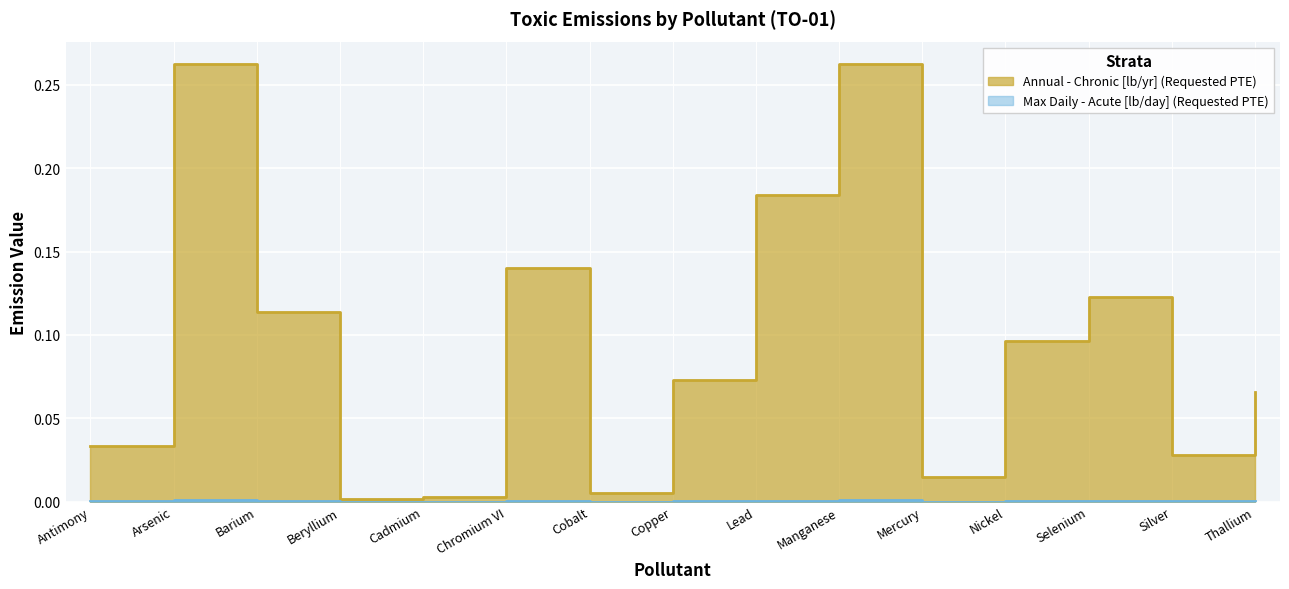

Between Cadmium and Nickel, which series saw the biggest shift?

Annual - Chronic [lb/yr] (Requested PTE)